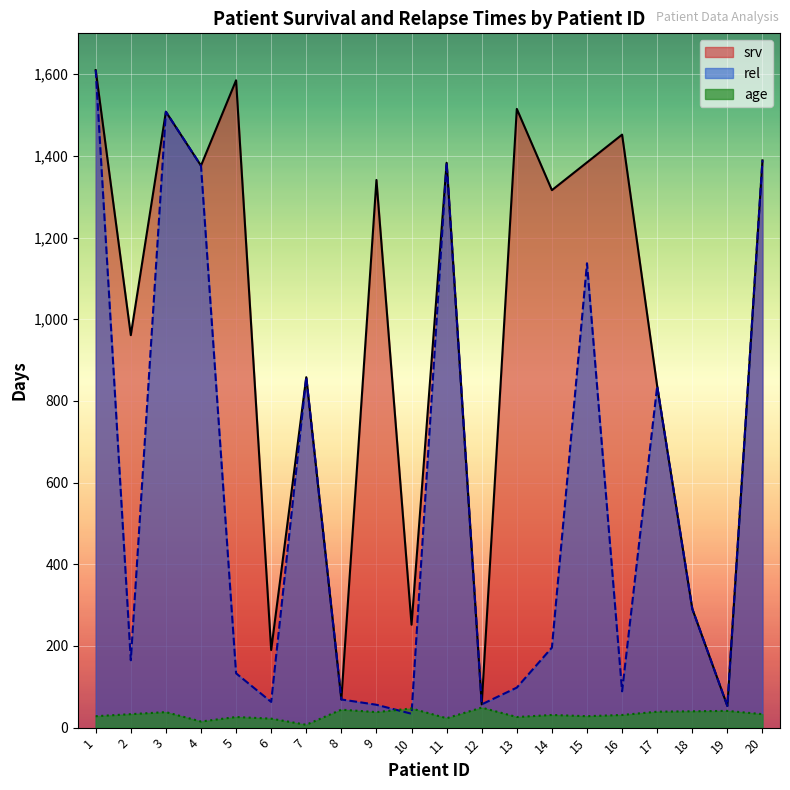

How many interior local peaks does the rel series have?

5